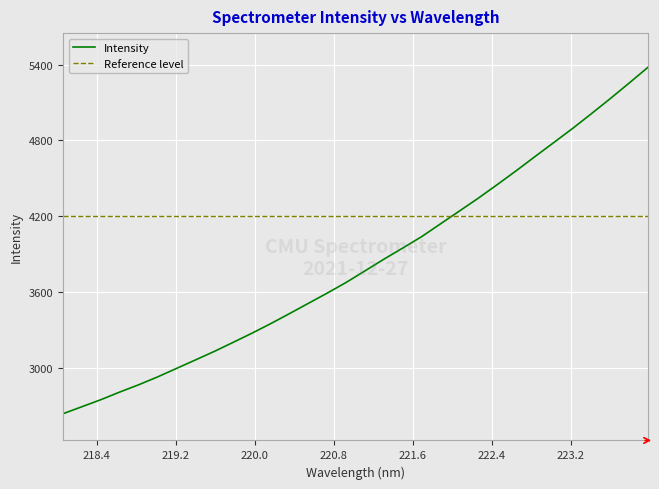

Between 222.8355 and 222.0721, which is larger?

222.8355